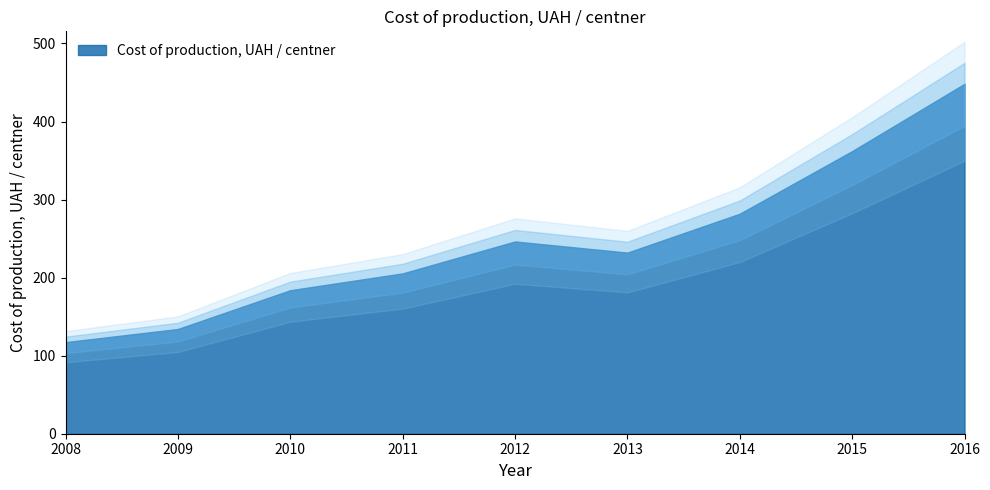

Reading left to right, what are all the values shown in this chart?

2008=117.4	2009=134.2	2010=183.9	2011=205.4	2012=246.3	2013=232.1	2014=281.9	2015=362.1	2016=448.3